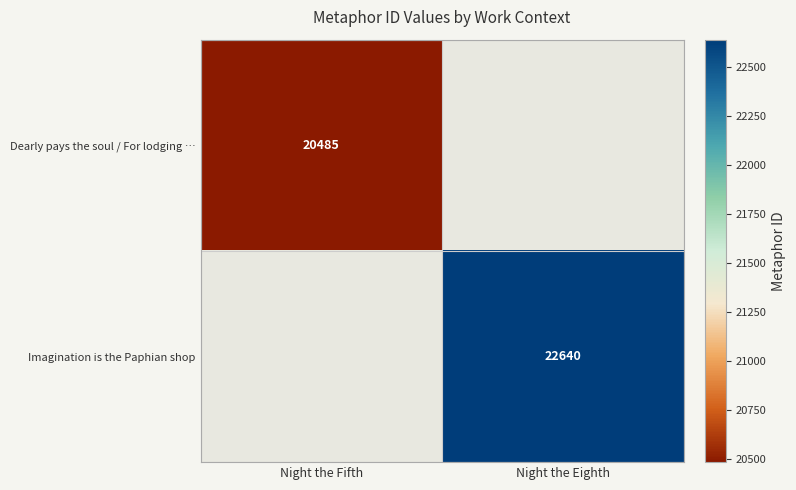

Is it true that Dearly pays the soul / For lodging … equals 20485 at Night the Fifth?

True